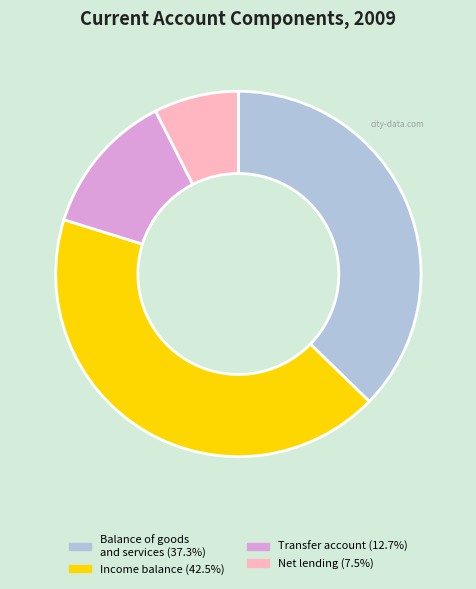

Rank the categories by value from highest to lowest.

Income balance, Balance of goods and services, Transfer account, Net lending